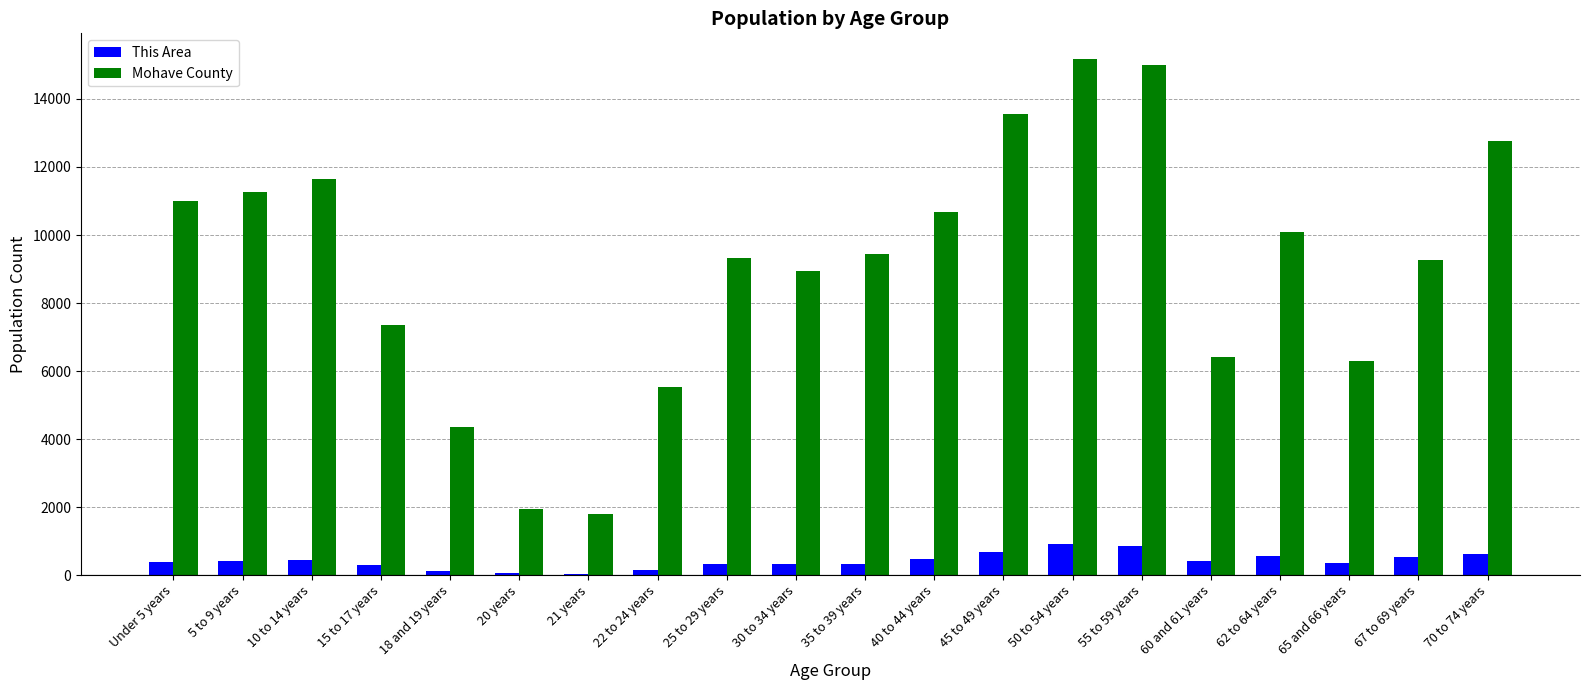

Between 18 and 19 years and 35 to 39 years, which series saw the biggest shift?

Mohave County